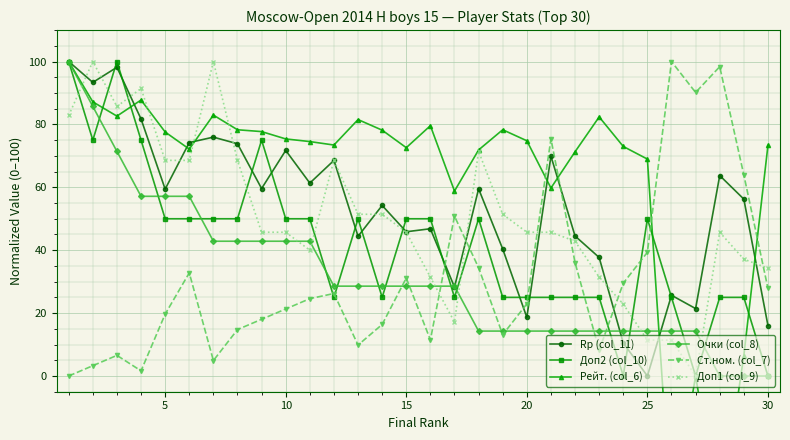

What is the greatest value displayed?

100.0